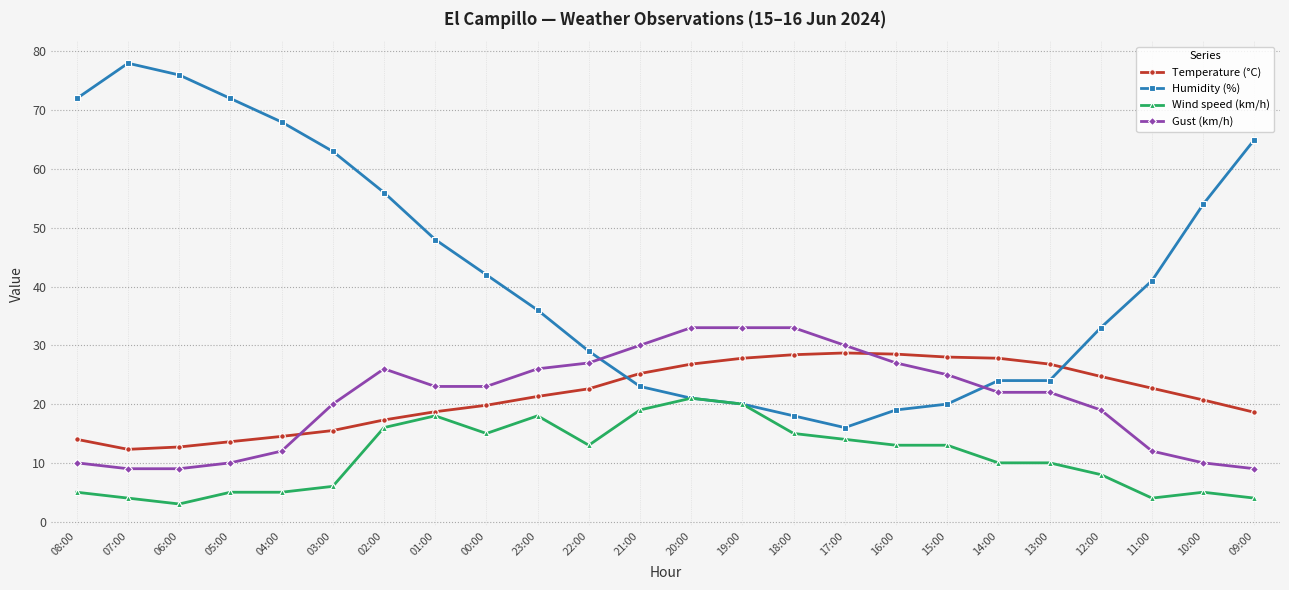

True or false: Temperature (°C) has a value of 45.1 at 19:00.

False